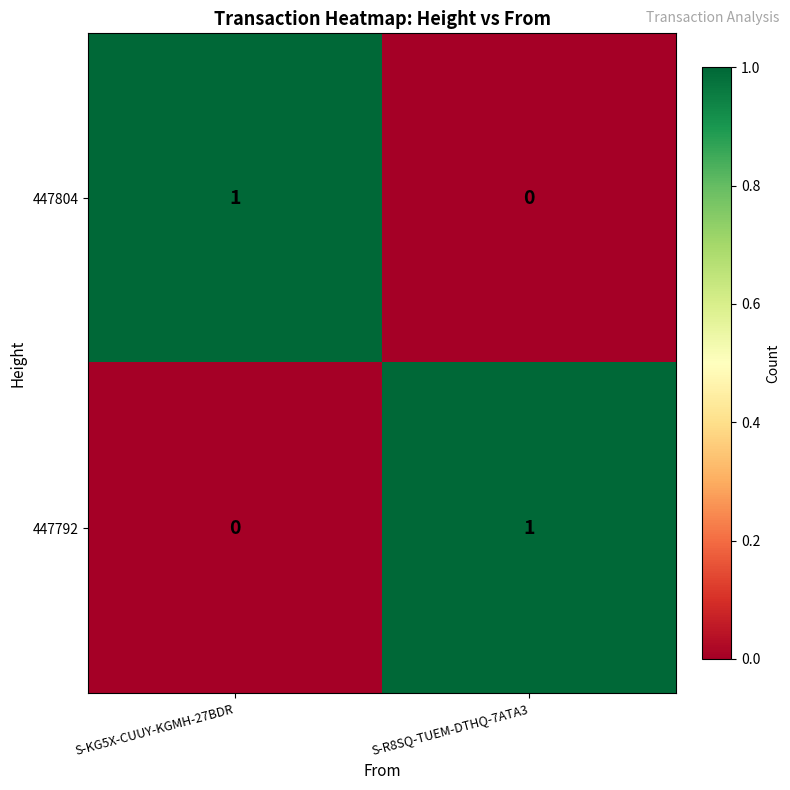

At which label is 447792 closest to 0?

S-KG5X-CUUY-KGMH-27BDR